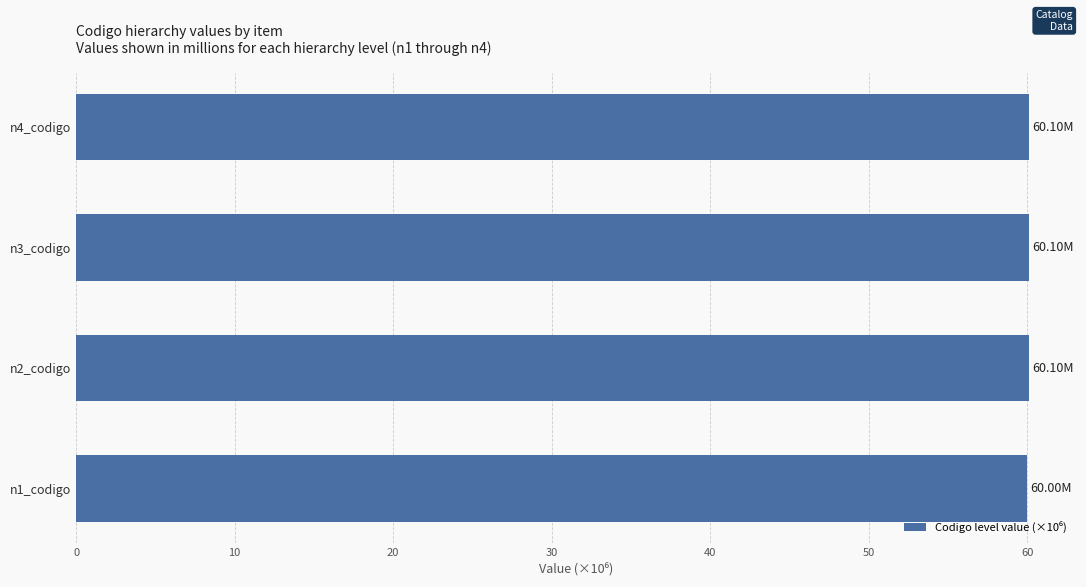

Does the chart contain stacked bars?

No